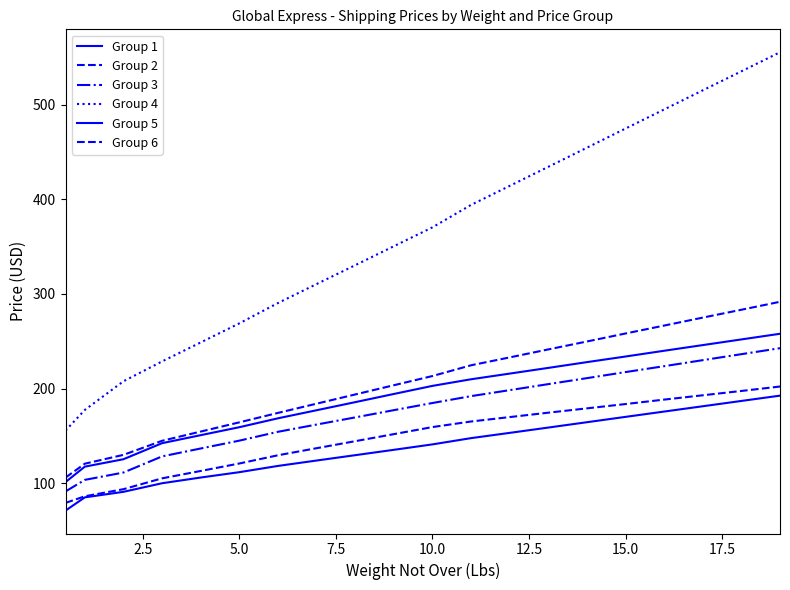

How many lines are shown in the chart?

6